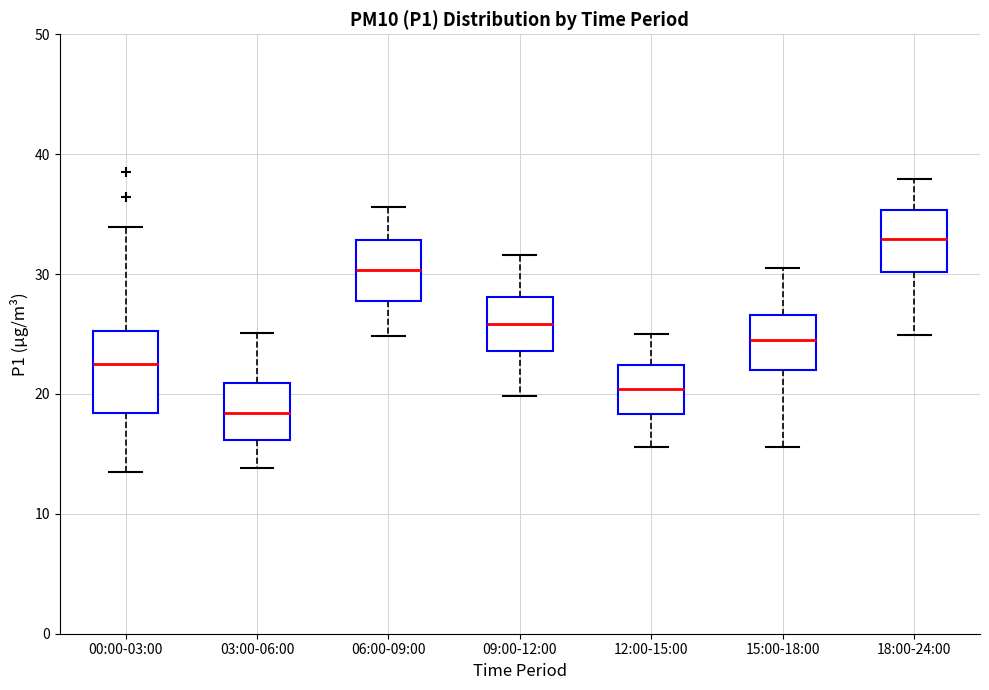

Where is the upper edge of the box for 18:00-24:00 on the y-axis? The values are not printed on the chart, so give them approximately, as read against the axis.

35